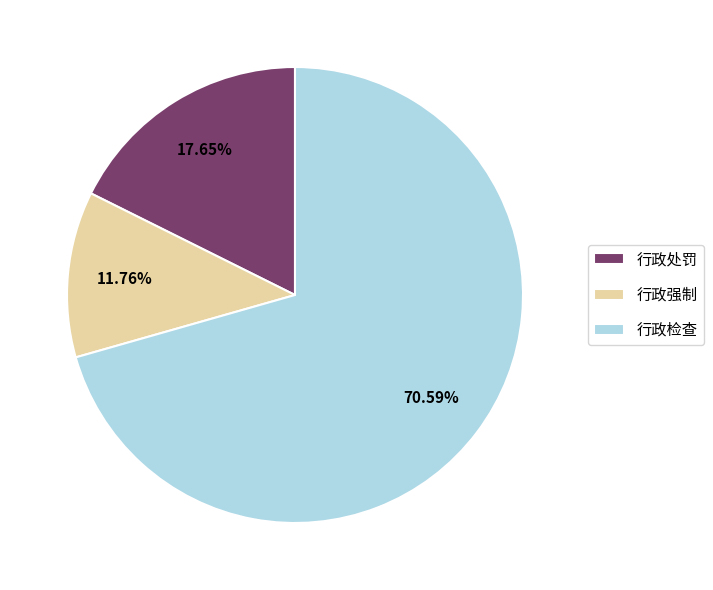

Combined, do 行政强制 and 行政处罚 account for over 50%?

No